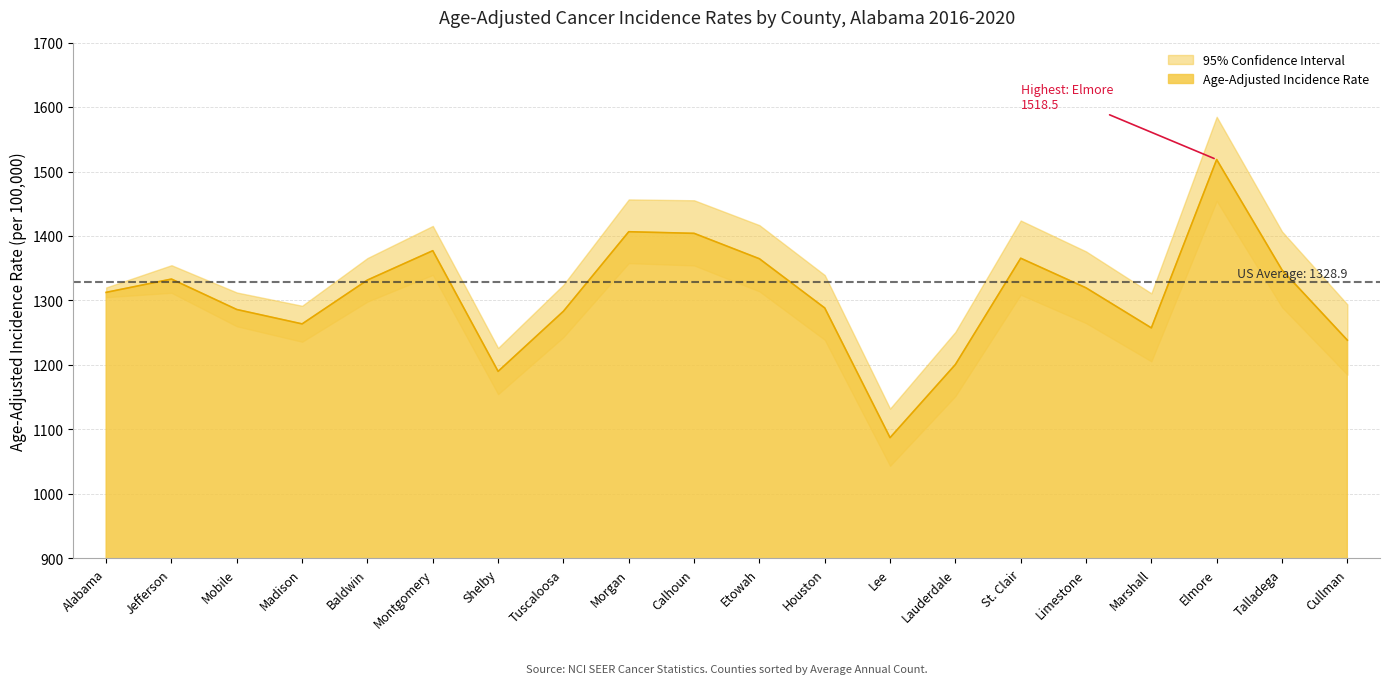

At which category does Upper 95% CI reach its first local valley?

Madison